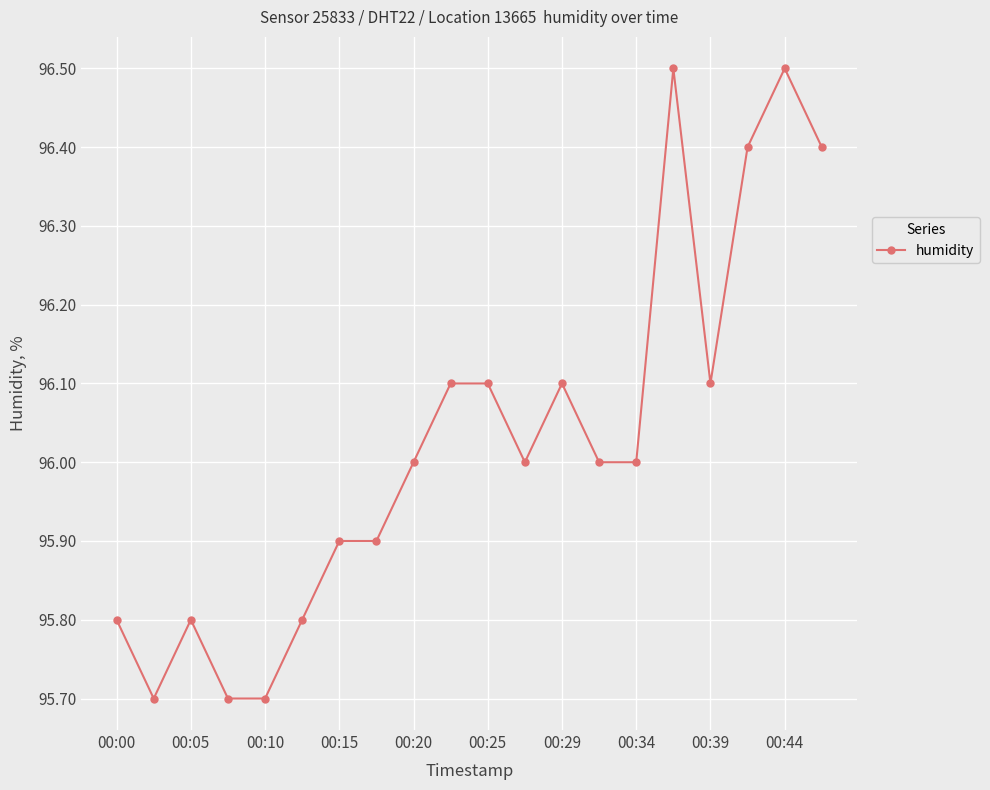

What is the maximum value shown in the chart?

96.5